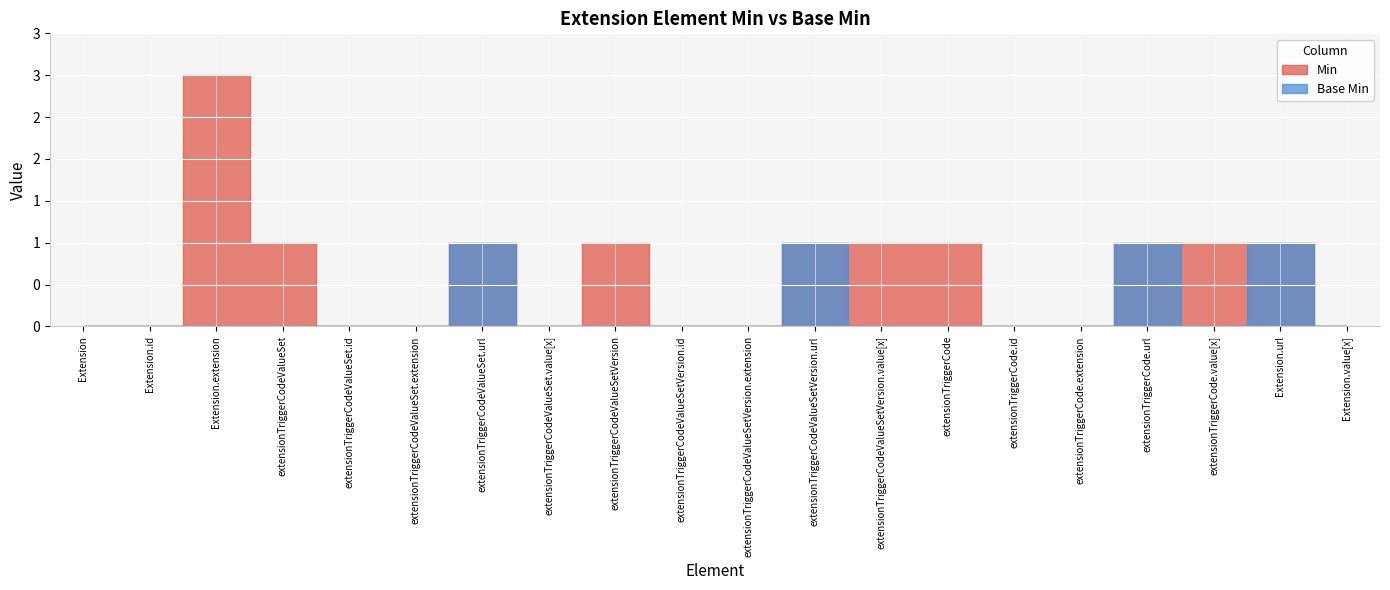

Which has a higher value, Extension.url or Extension.extension?

Extension.extension